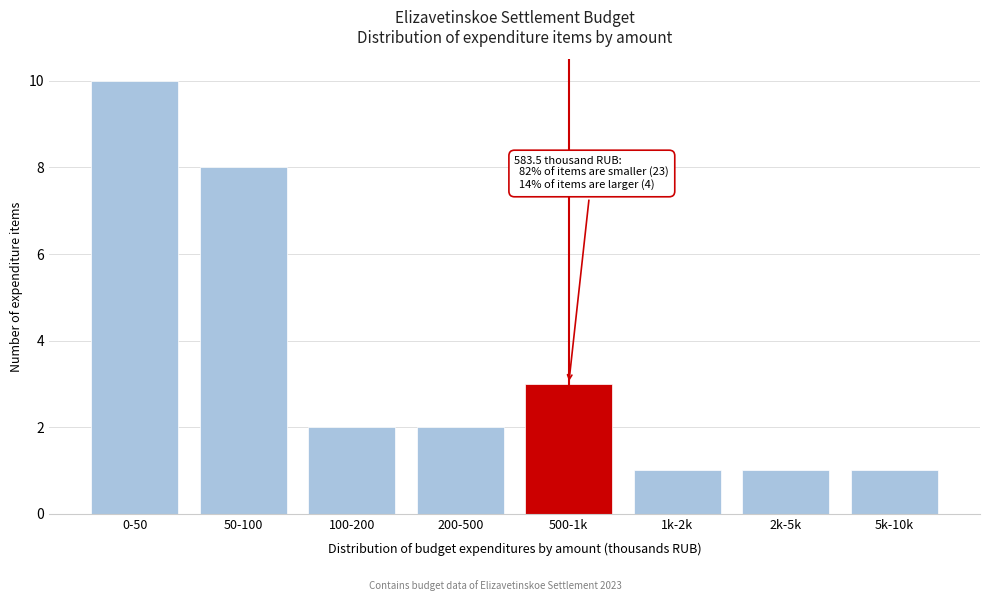

Reading right to left, what are all the values shown in this chart?

5k-10k=1	2k-5k=1	1k-2k=1	500-1k=3	200-500=2	100-200=2	50-100=8	0-50=10